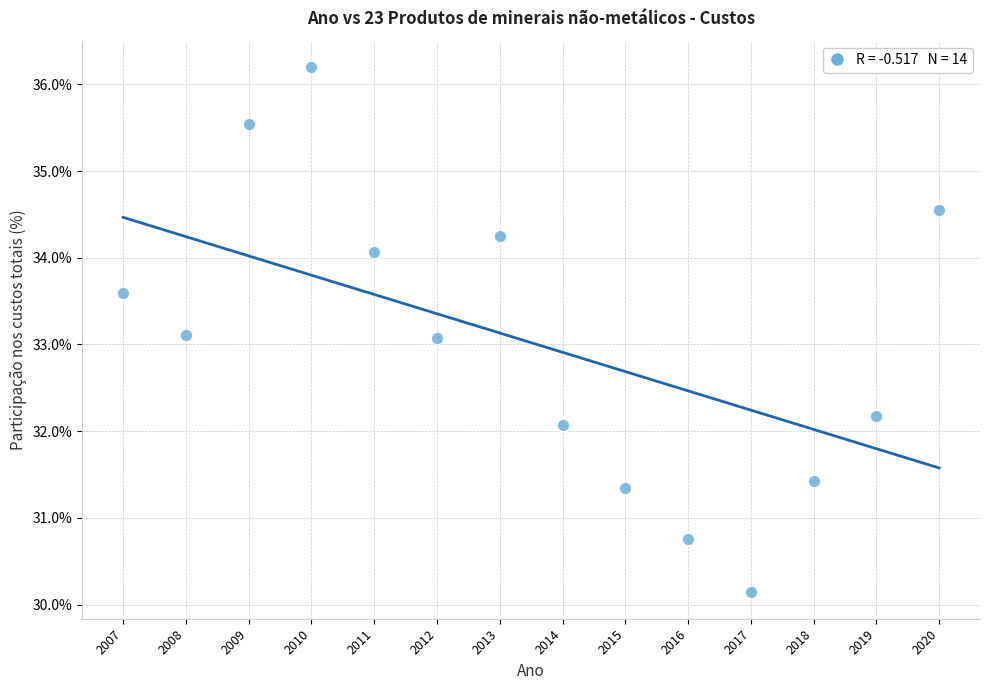

What is the range of X values (max minus min)?

4.0